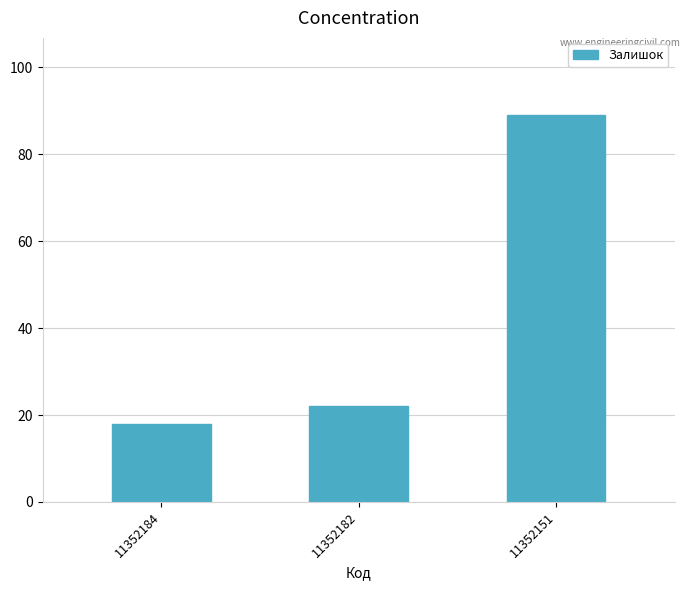

What is the change in value from 11352182 to 11352151?

+67